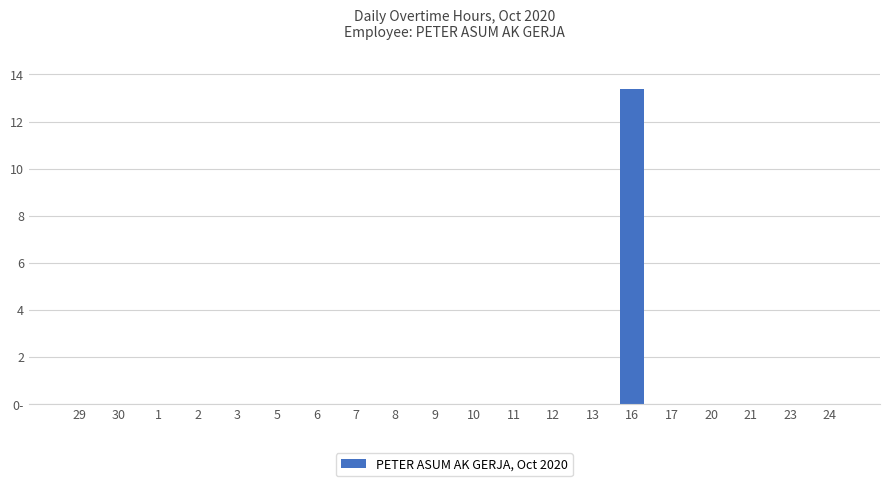

Reading left to right, list all the values displayed in this chart.

0.0	0.0	0.0	0.0	0.0	0.0	0.0	0.0	0.0	0.0	0.0	0.0	0.0	0.0	13.4	0.0	0.0	0.0	0.0	0.0